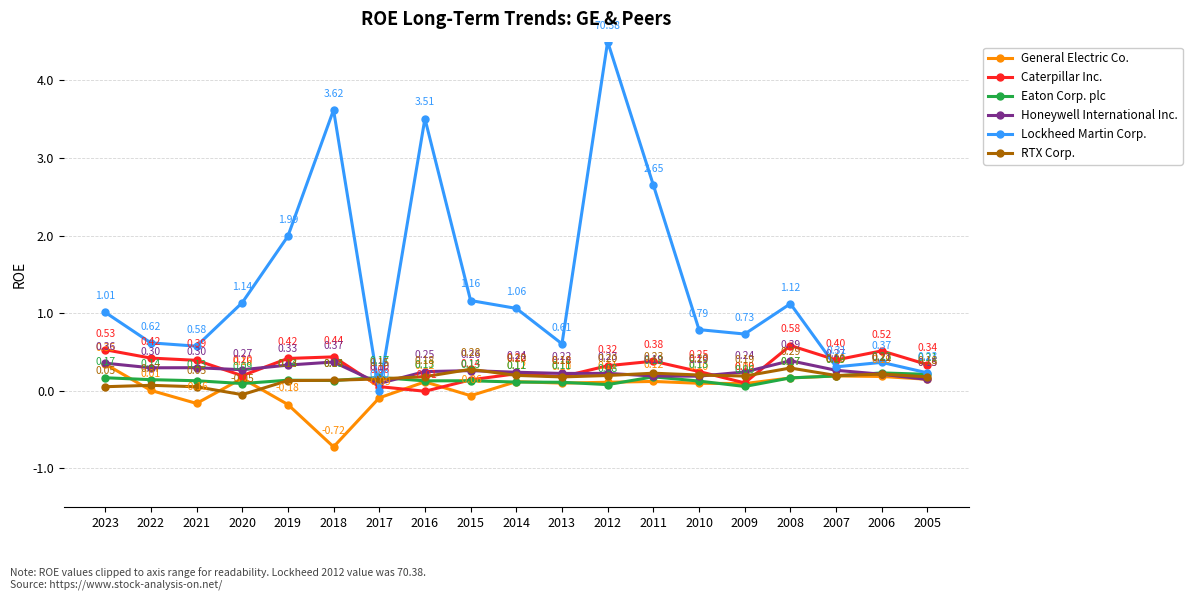

Rank the series by their maximum value, from lowest to highest.

Eaton Corp. plc, RTX Corp., General Electric Co., Honeywell International Inc., Caterpillar Inc., Lockheed Martin Corp.